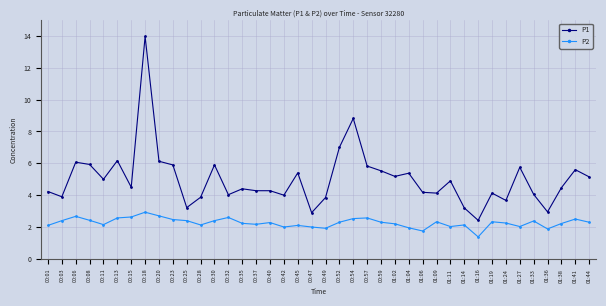

Is the value of P2 at 00:47 greater than the value of P1 at 00:11?

No